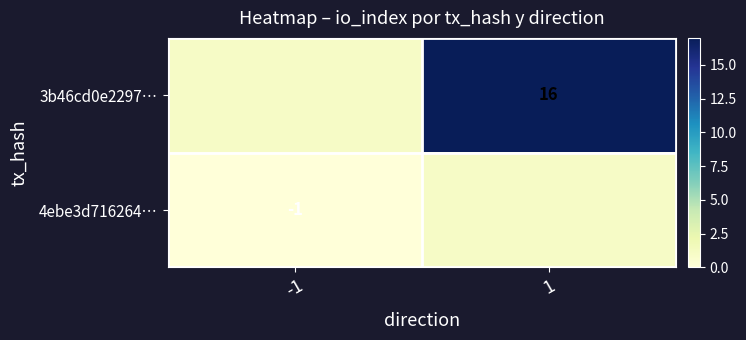

Is it true that 3b46cd0e2297… equals 11 at 1?

False